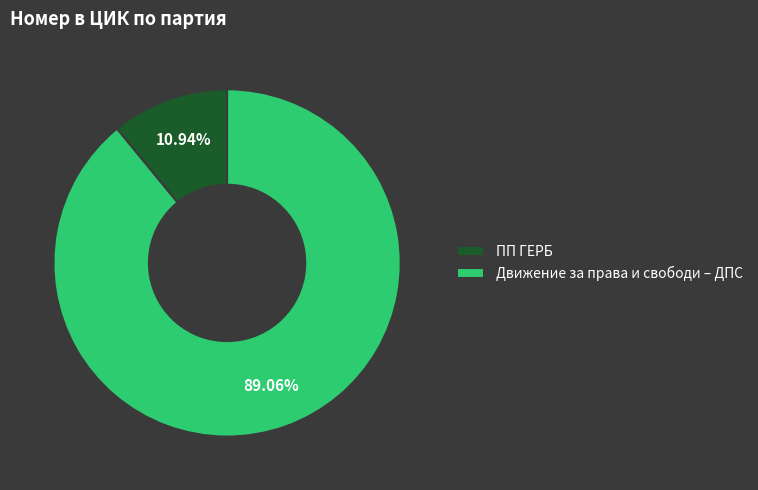

To the nearest percent, what is the average slice percentage?

50%